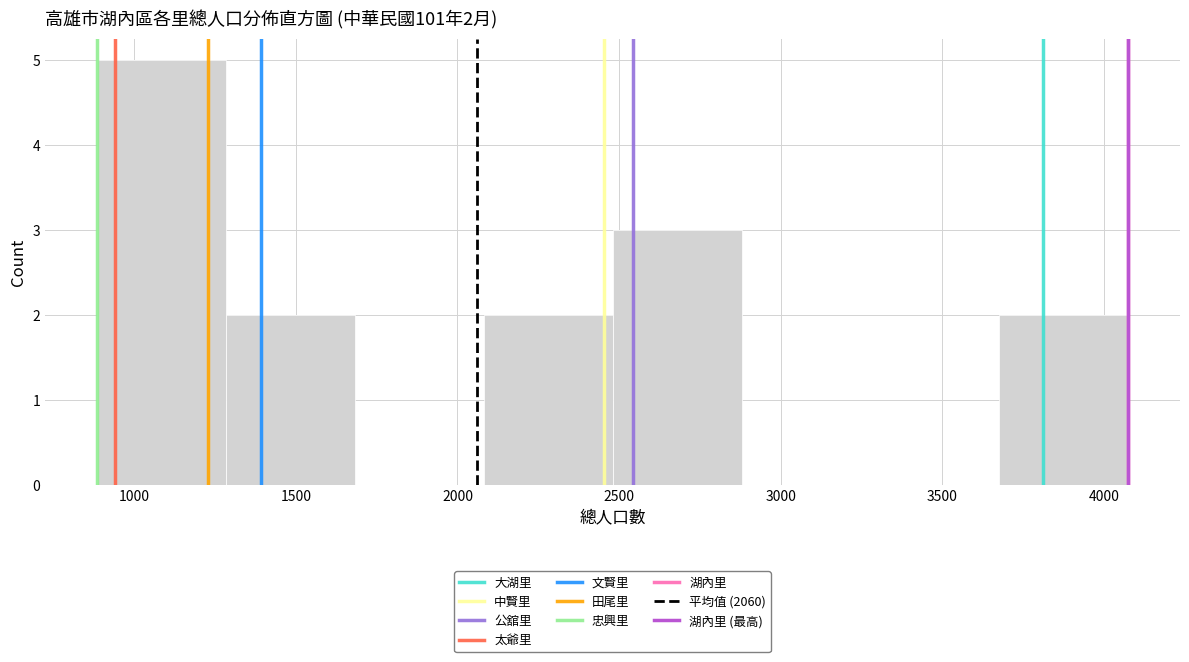

Which range on the x-axis has the tallest bar?

900 to 1300